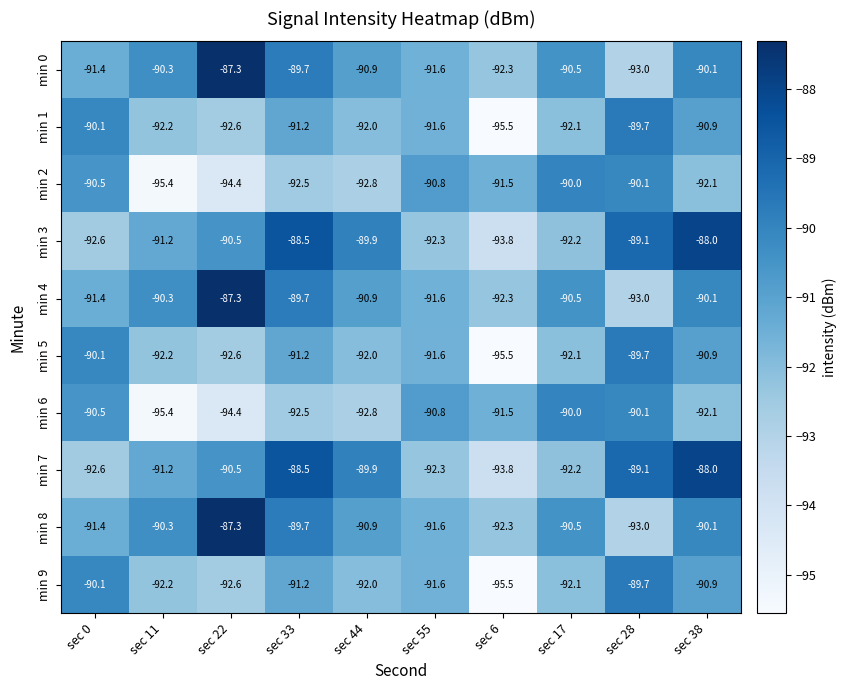

True or false: min 7 has a value of -40.5 at sec 17.

False